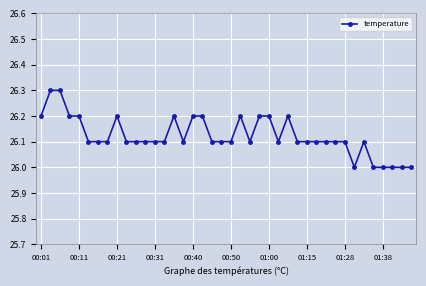

What is the difference between the maximum and second lowest values?

0.3